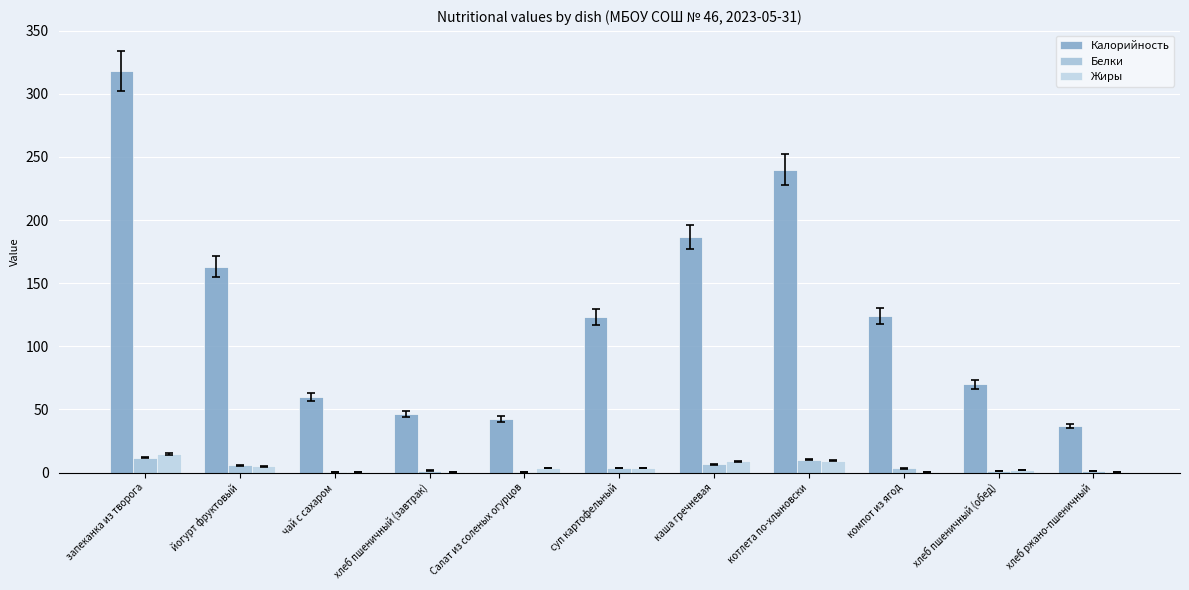

What is the sum of the Белки values at чай с сахаром and йогурт фруктовый?

5.9